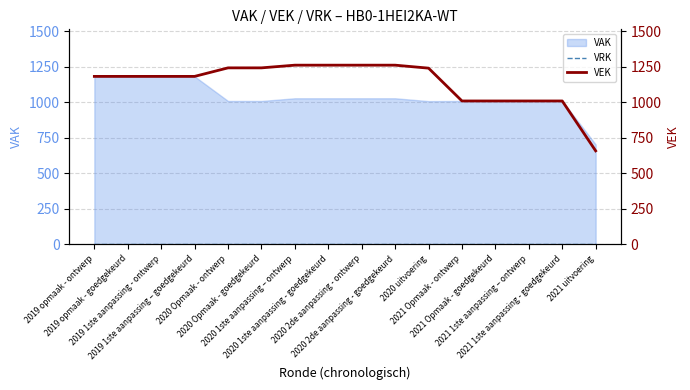

What is the highest value of the VEK series?

1261